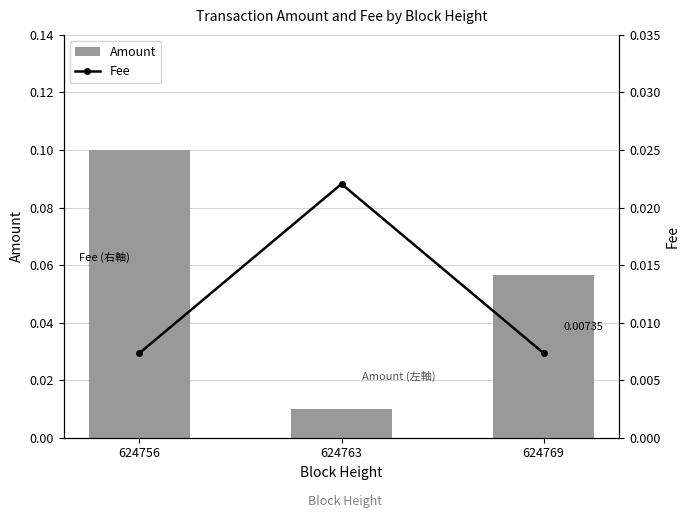

Which series has the widest spread of values?

Amount